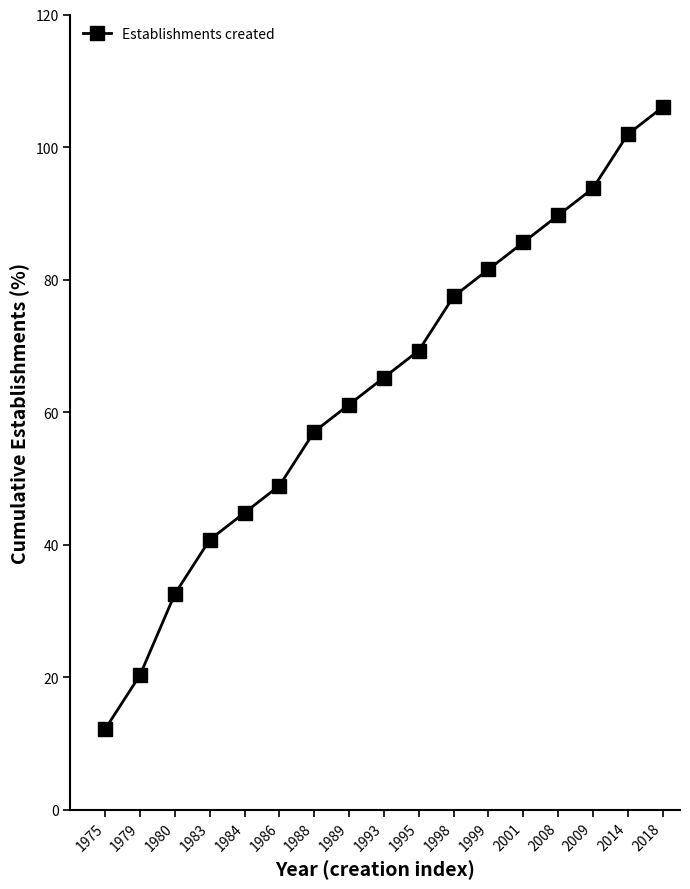

Where does the data first go above 65?

1993